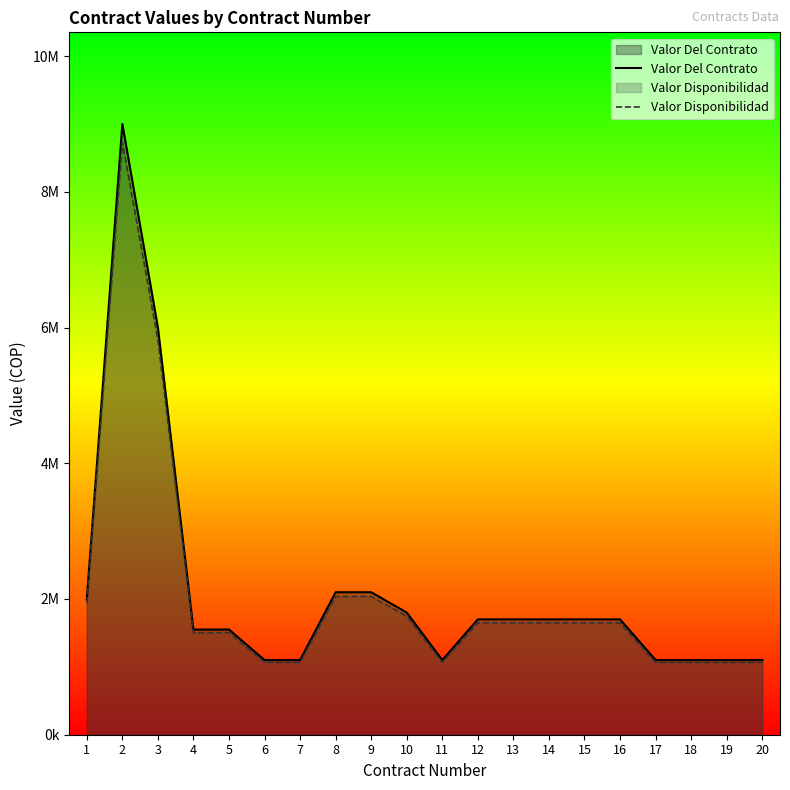

Between 16 and 9, which is larger?

9